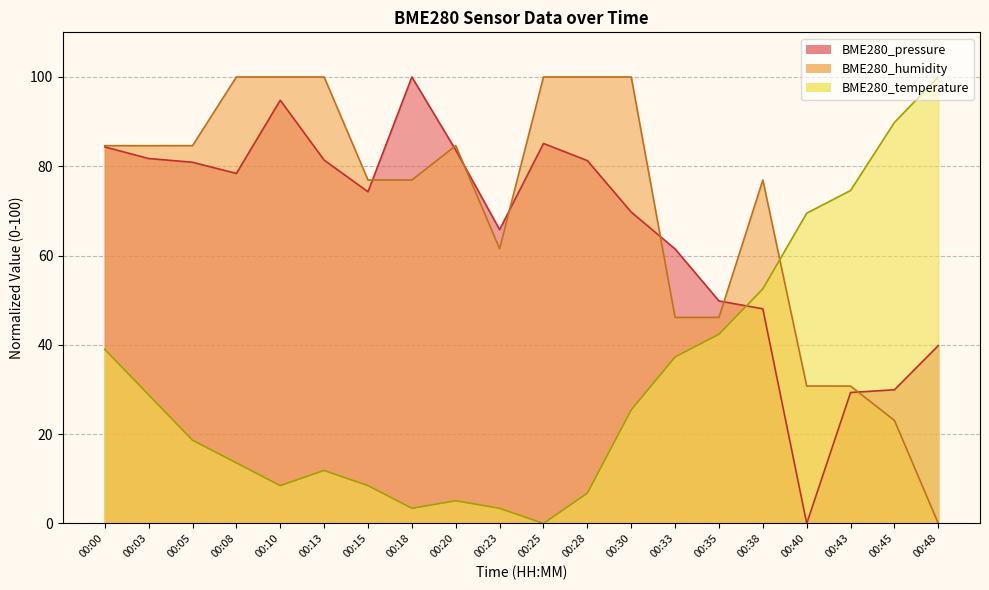

True or false: BME280_pressure has a value of 0.0 at 00:40.

True